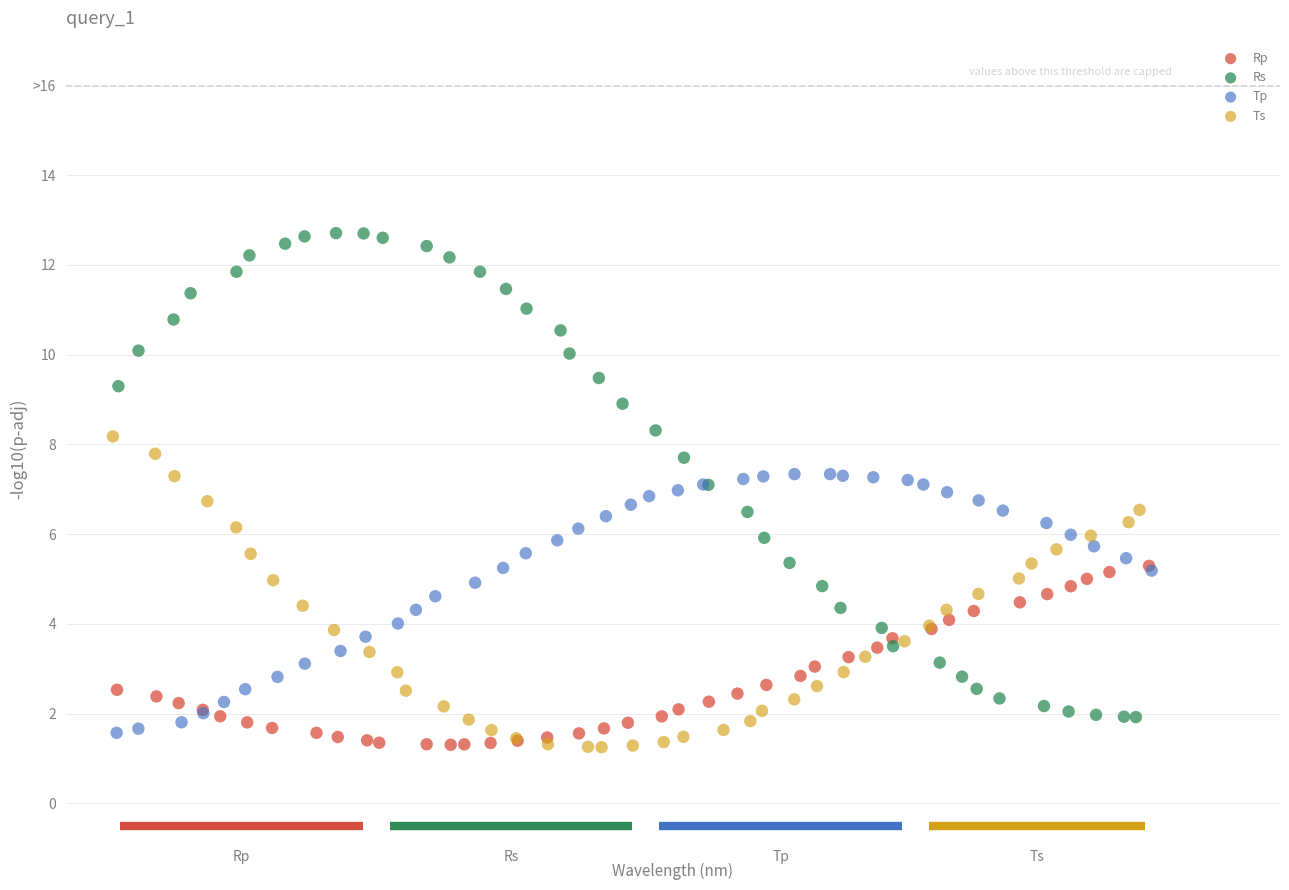

Which series has the largest Y range (max minus min)?

Rs